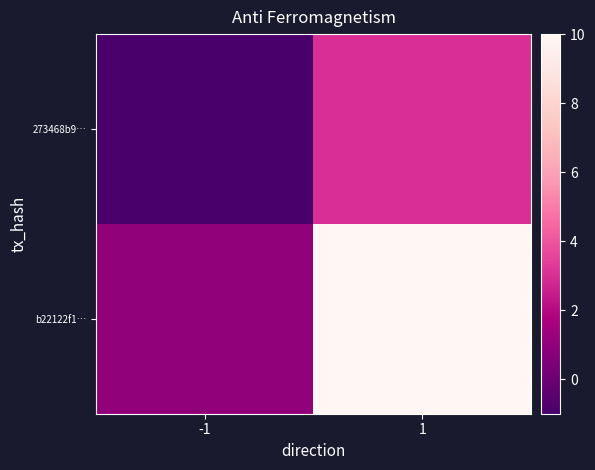

Which series has the largest total across all categories?

b22122f1…